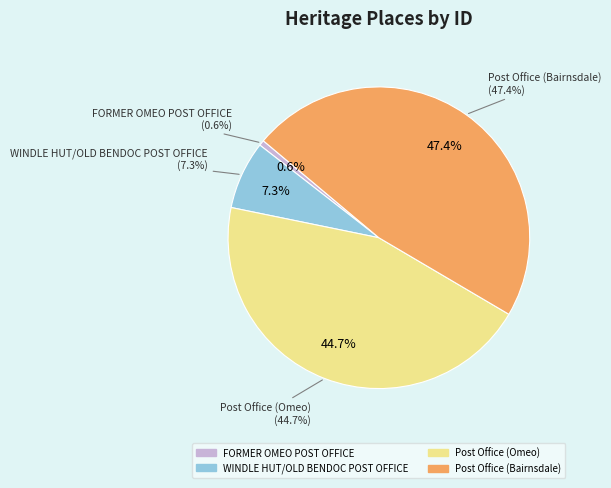

What is the change in value from Post Office (Omeo) to Post Office (Bairnsdale)?

+3972